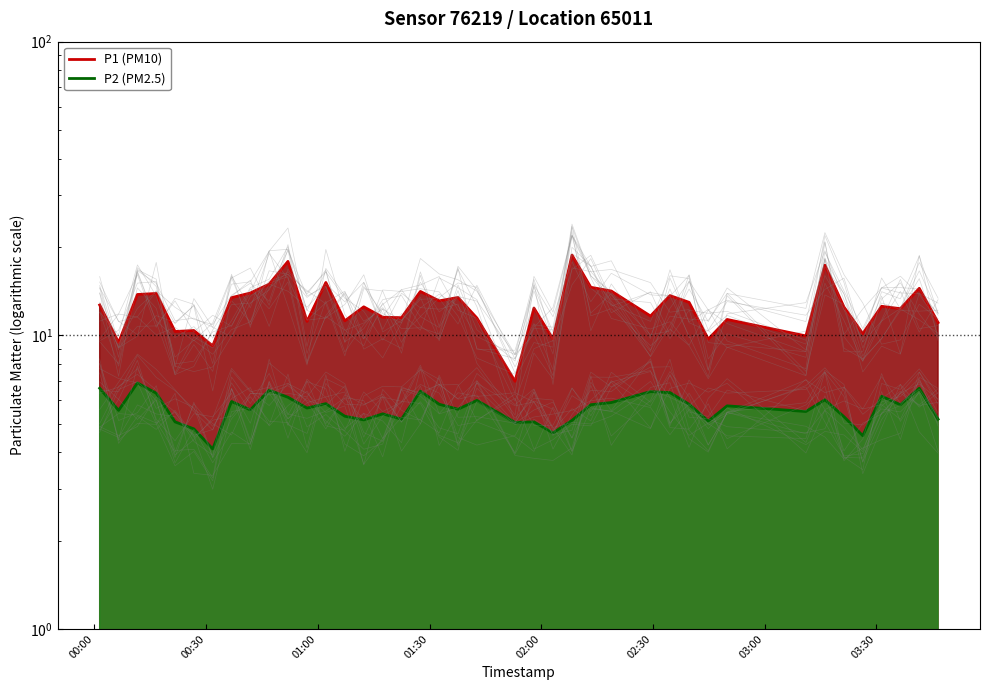

At which label does P1 reach its peak?

2023-02-17T02:08:15